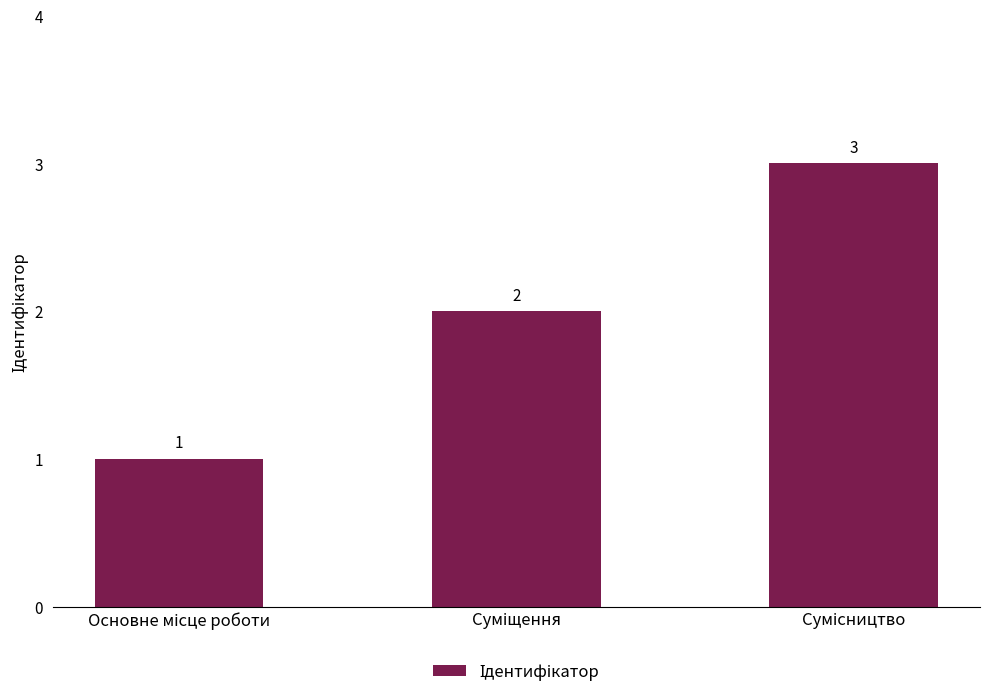

Reading right to left, list all the values displayed in this chart.

3	2	1